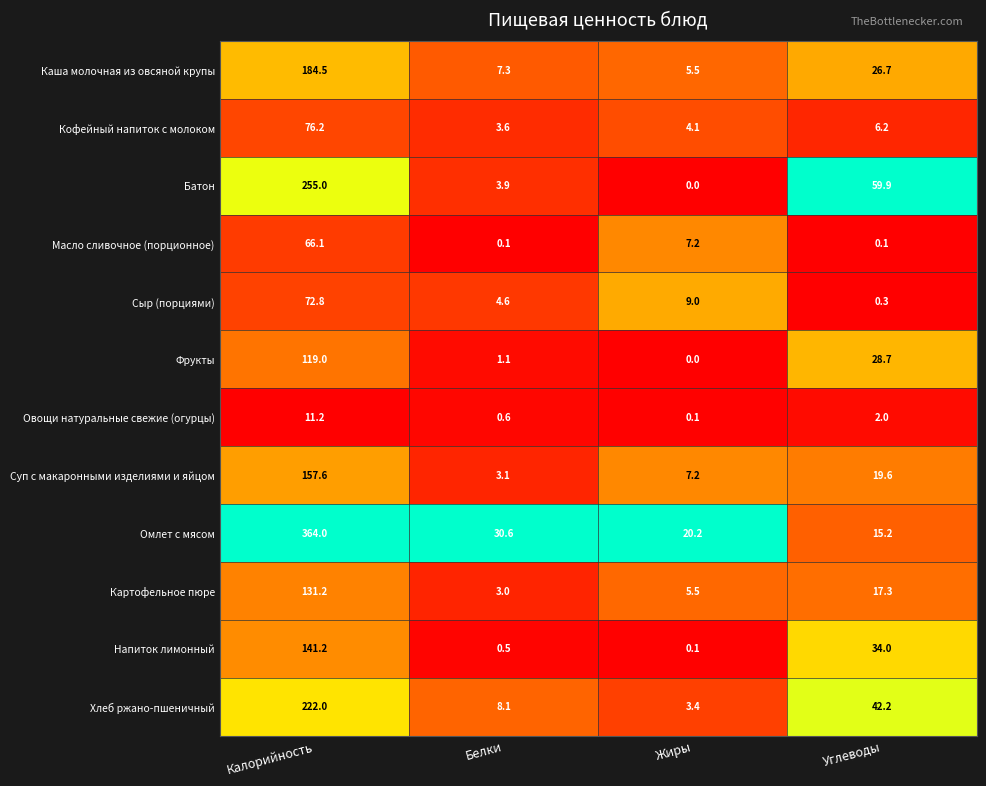

List the series in order of their peak value, lowest first.

Овощи натуральные свежие (огурцы), Масло сливочное (порционное), Сыр (порциями), Кофейный напиток с молоком, Фрукты, Картофельное пюре, Напиток лимонный, Суп с макаронными изделиями и яйцом, Каша молочная из овсяной крупы, Хлеб ржано-пшеничный, Батон, Омлет с мясом